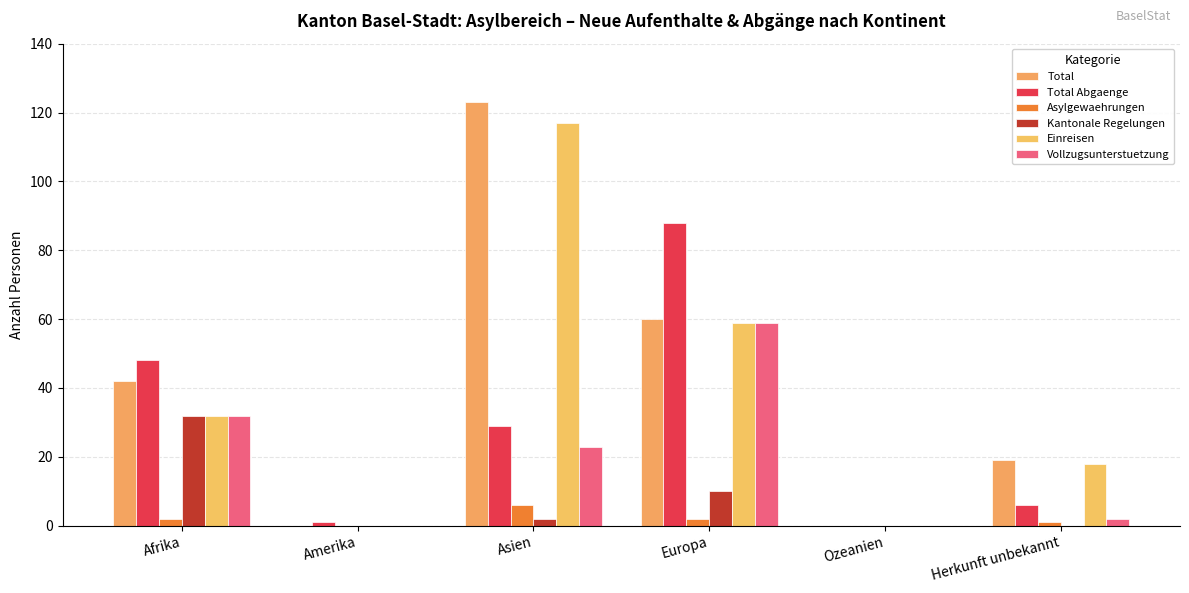

Does the chart contain stacked bars?

No